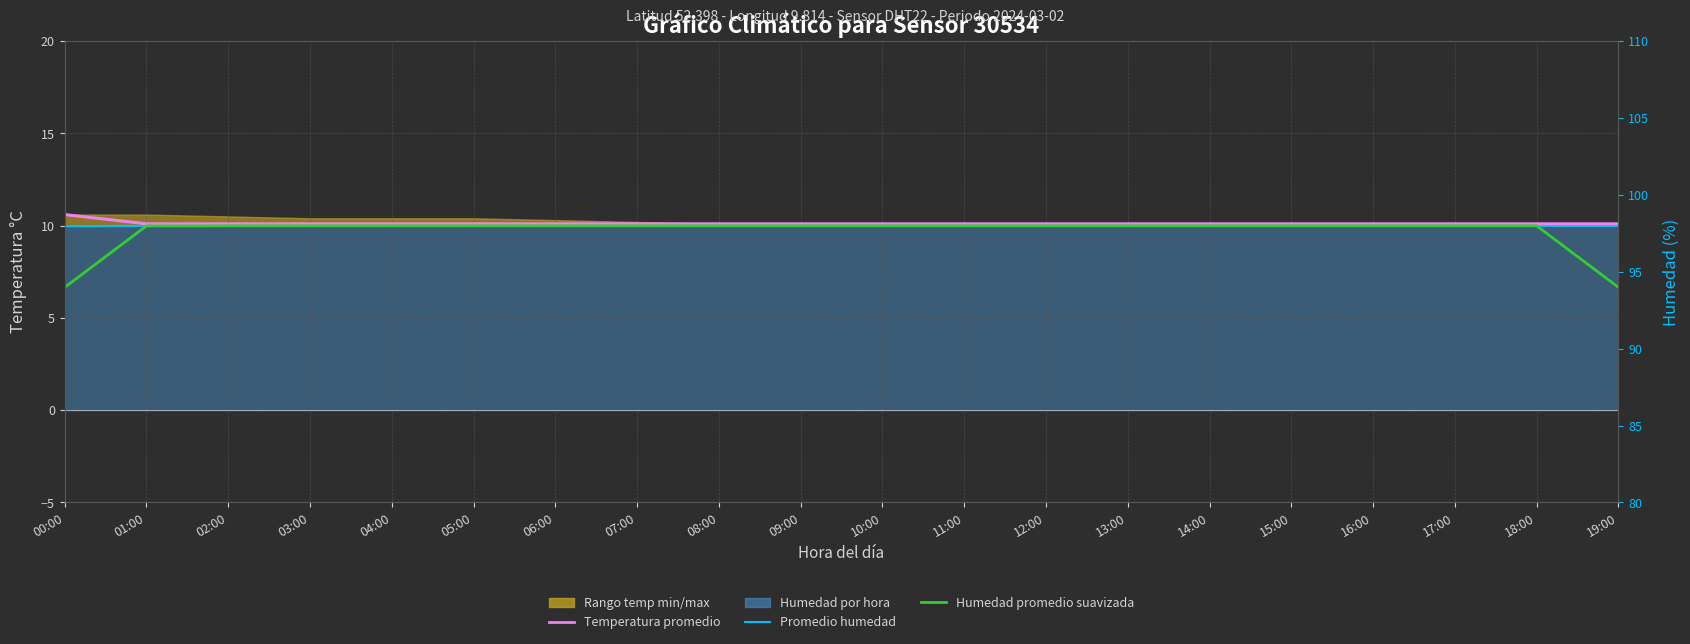

Reading left to right, list all the values displayed in this chart.

Promedio humedad: 10.0	10.0	10.0	10.0	10.0	10.0	10.0	10.0	10.0	10.0	10.0	10.0	10.0	10.0	10.0	10.0	10.0	10.0	10.0	10.0
Temperatura promedio: 10.6	10.1	10.1	10.1	10.1	10.1	10.1	10.1	10.1	10.1	10.1	10.1	10.1	10.1	10.1	10.1	10.1	10.1	10.1	10.1
Humedad promedio suavizada: 6.7	10.0	10.0	10.0	10.0	10.0	10.0	10.0	10.0	10.0	10.0	10.0	10.0	10.0	10.0	10.0	10.0	10.0	10.0	6.7